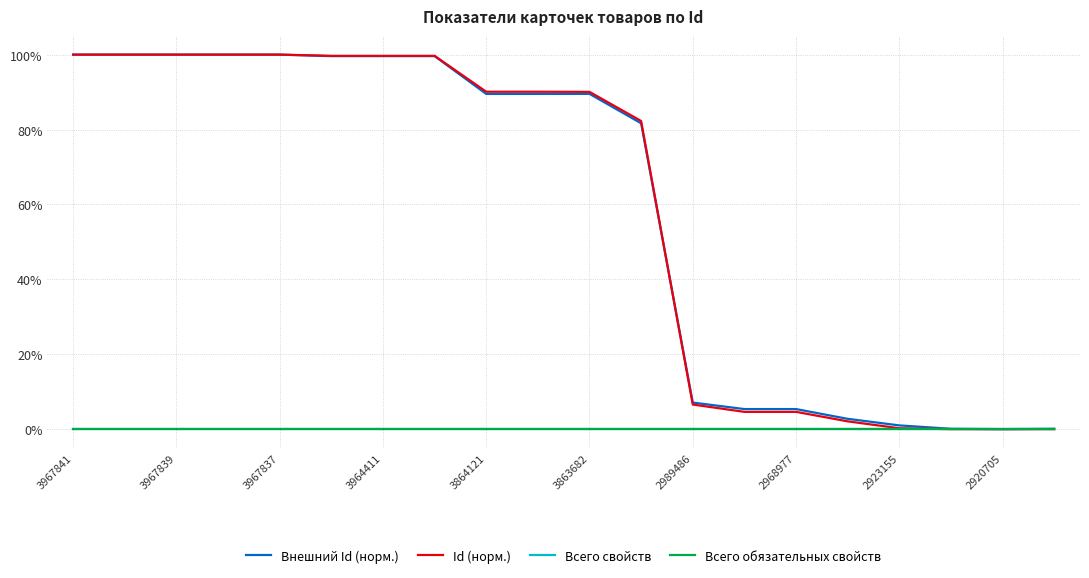

Is this an area chart (filled region under the line)?

No